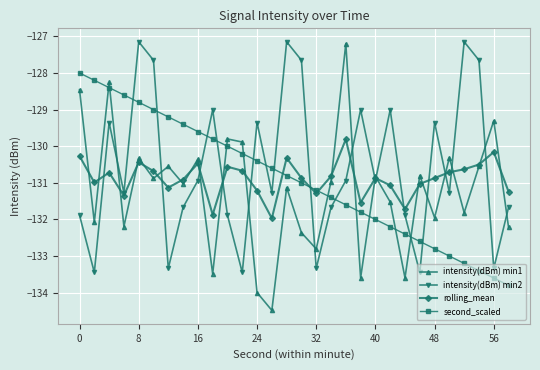

What is the maximum value for intensity(dBm) min2?

-127.1